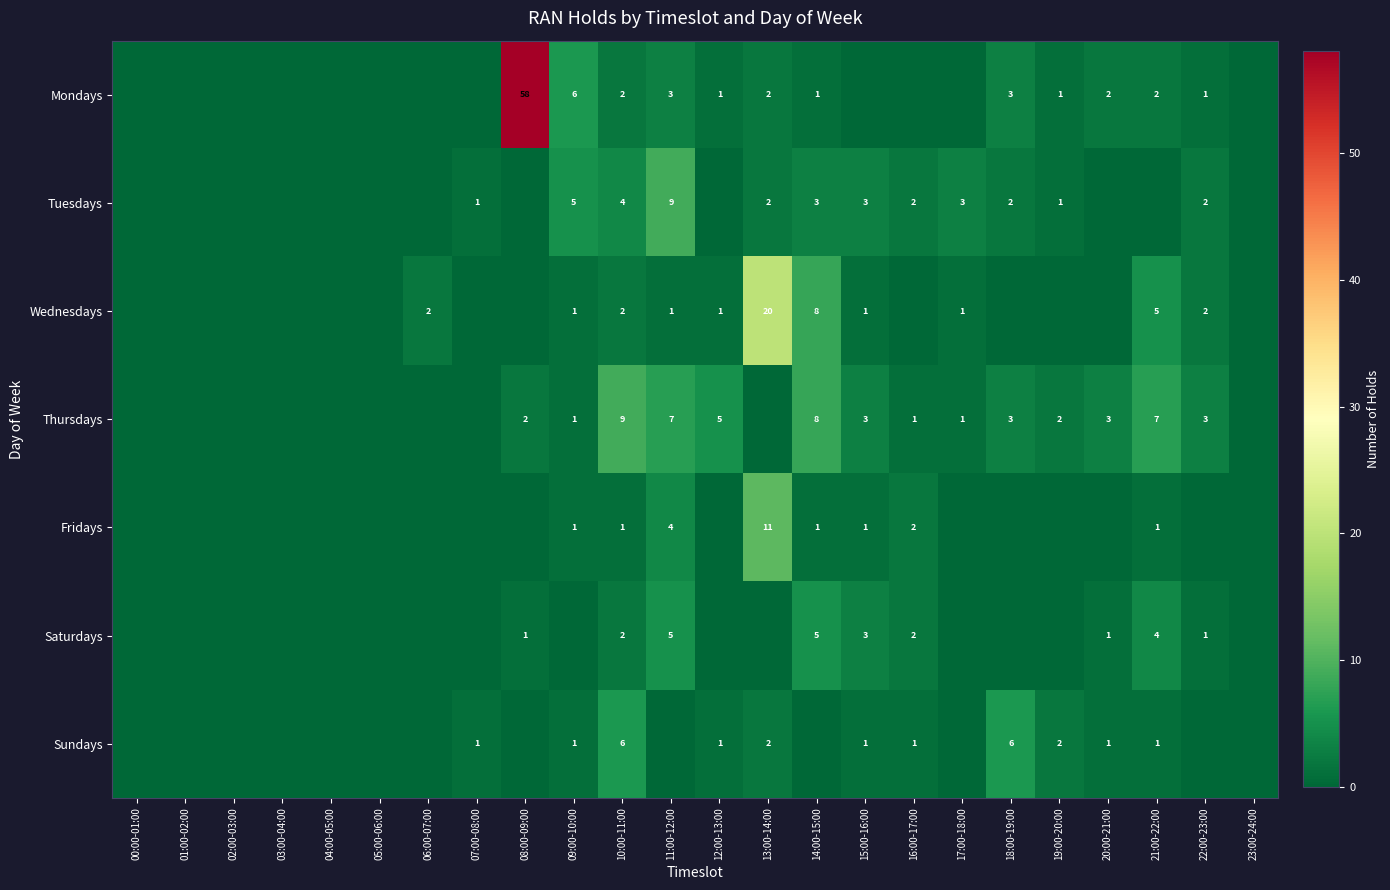

At how many categories does at least one series exceed 26?

1